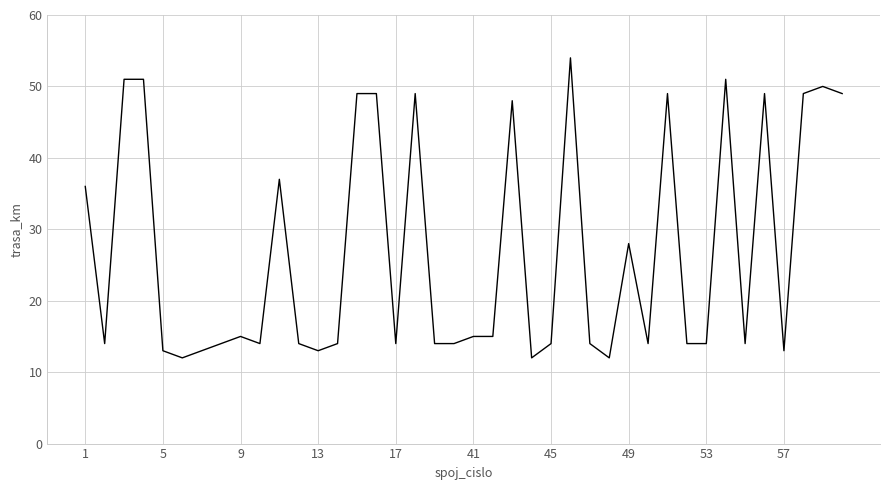

What is the minimum value shown in the chart?

12